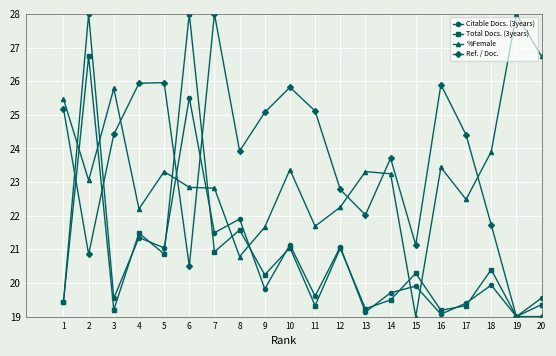

True or false: Citable Docs. (3years) and Ref. / Doc. intersect in this chart.

True